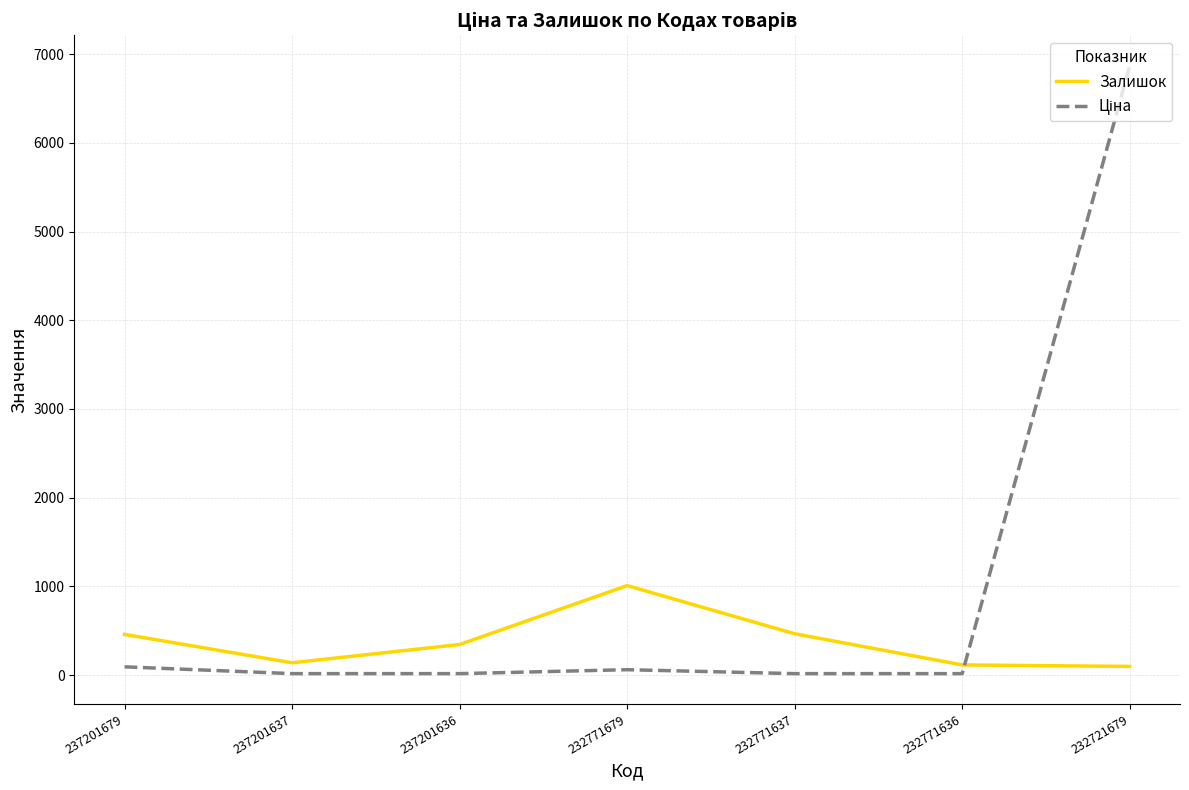

What is the difference between the maximum and minimum values in the Залишок series?

911.0